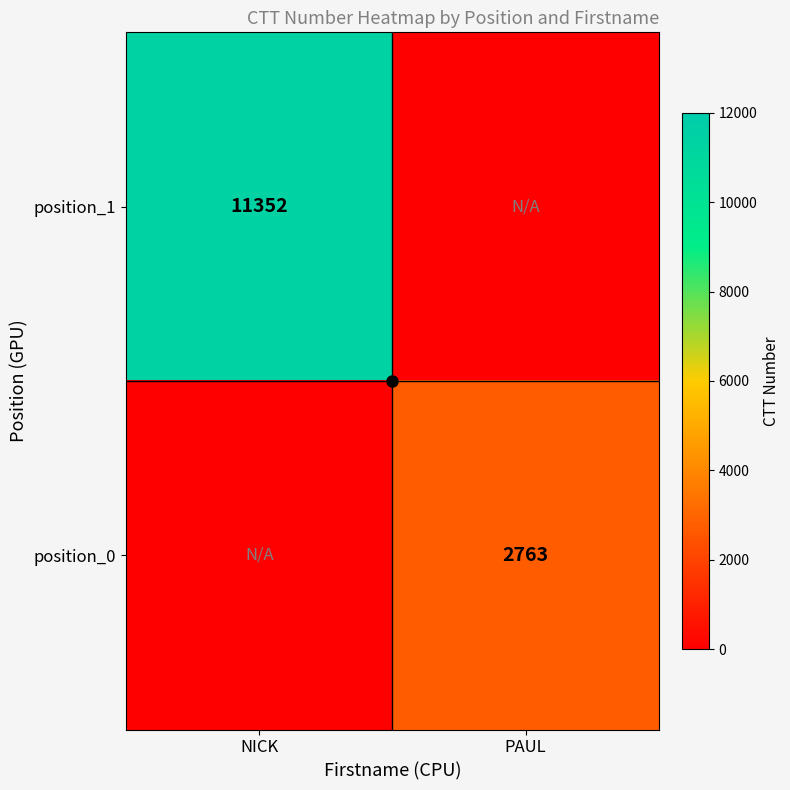

How many values in the position_0 series are below 2763?

1